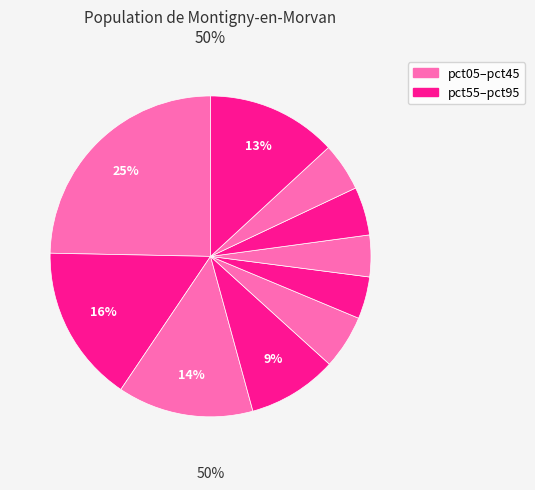

Does pct15 represent more than half of the total?

No